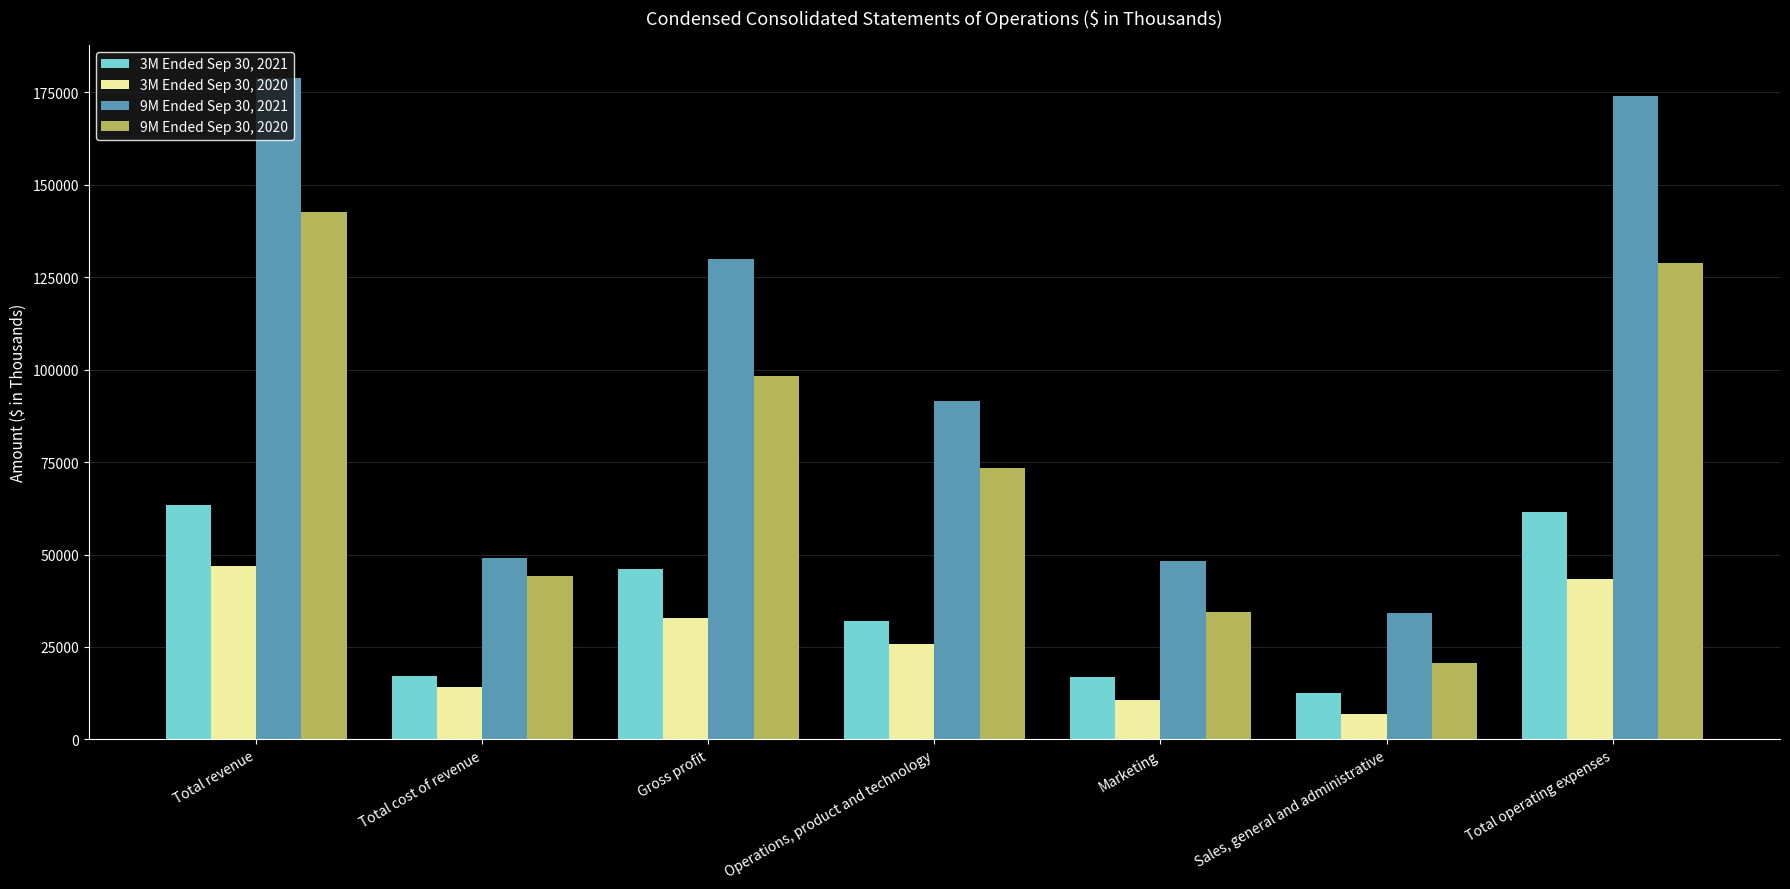

How many values in the 9M Ended Sep 30, 2020 series are below 73480?

3